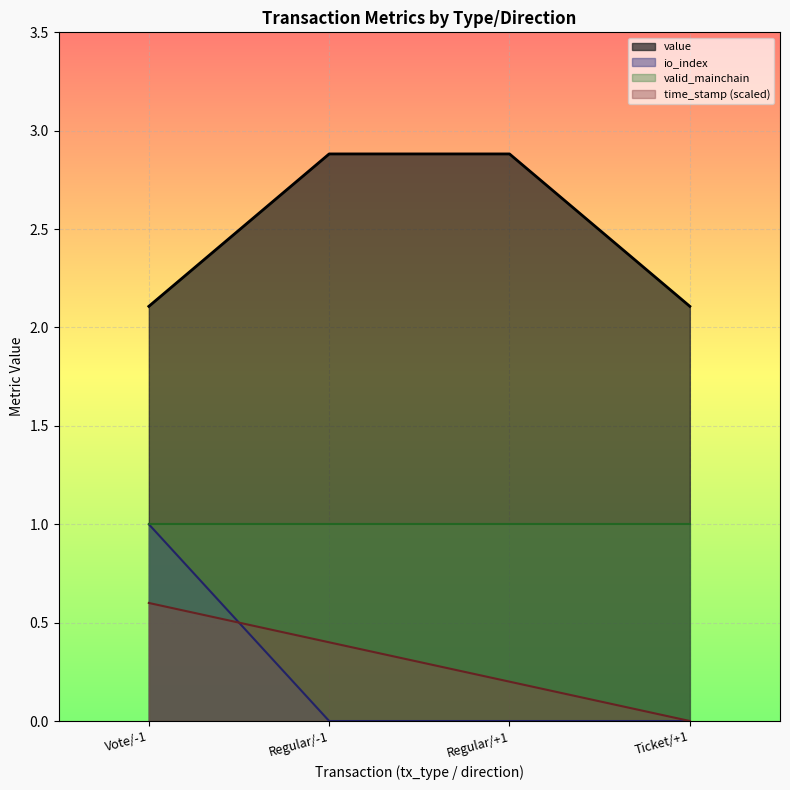

Which has a higher value, Vote/-1 or Regular/+1?

Regular/+1